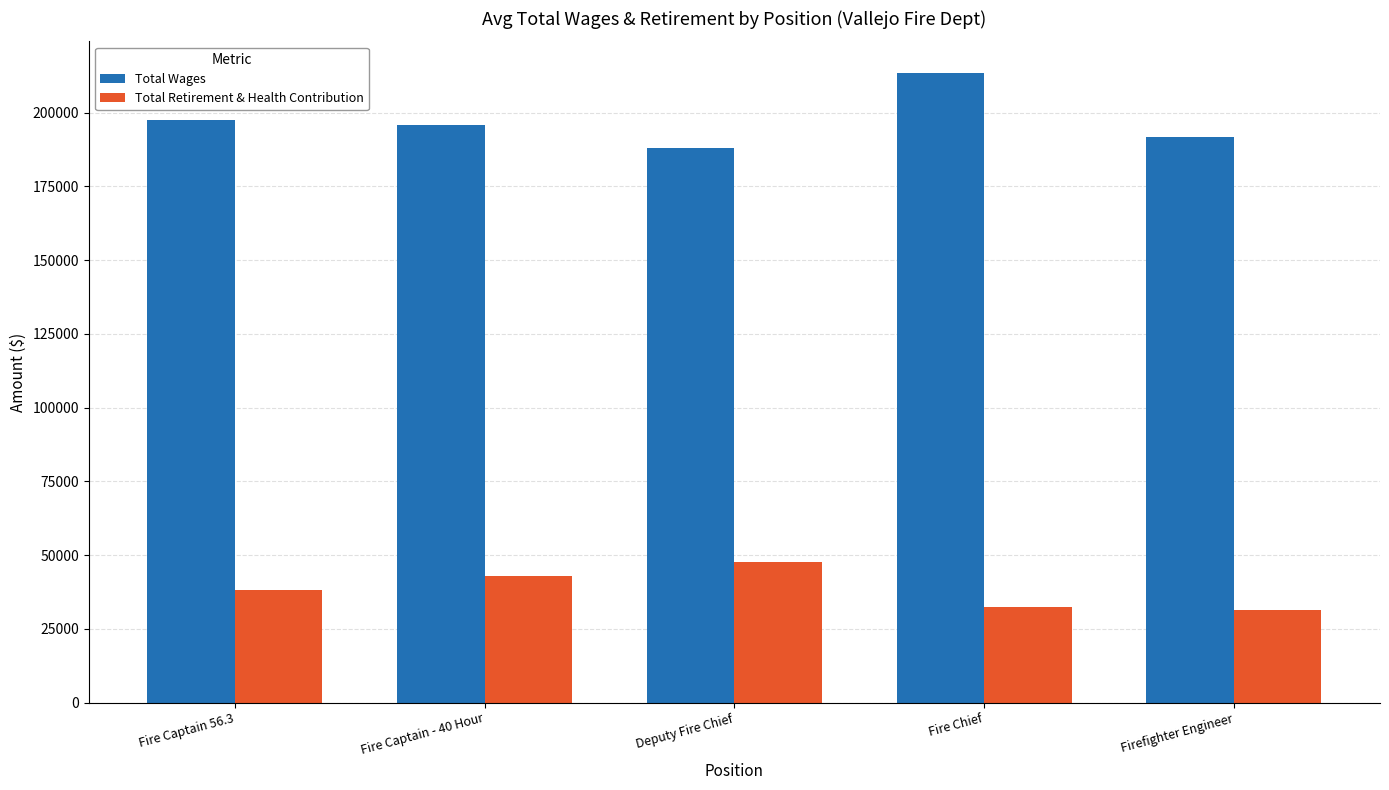

What is the average value of the Total Wages series?

197272